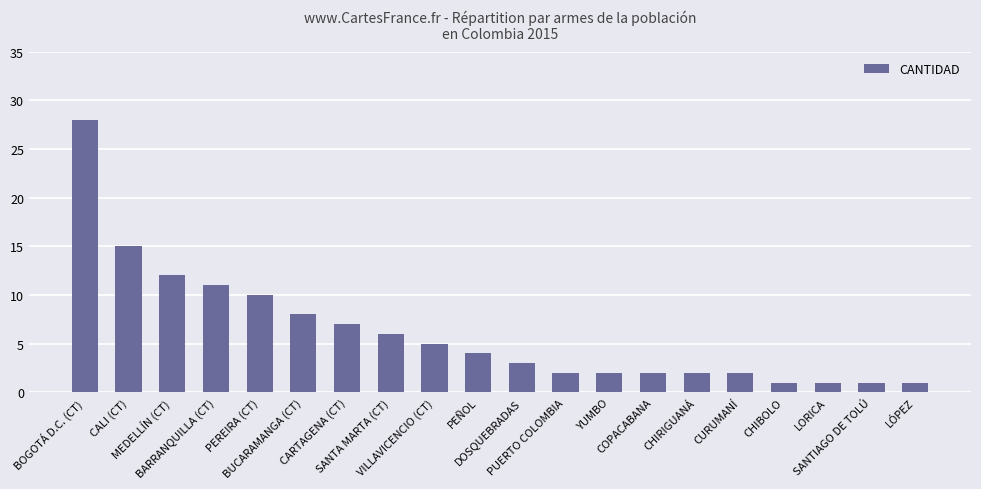

Reading right to left, what are all the values shown in this chart?

1	1	1	1	2	2	2	2	2	3	4	5	6	7	8	10	11	12	15	28